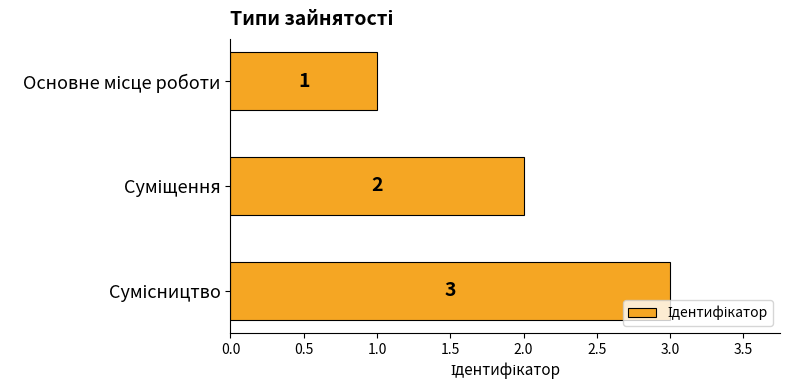

Count the values in the range 1 to 3.

3